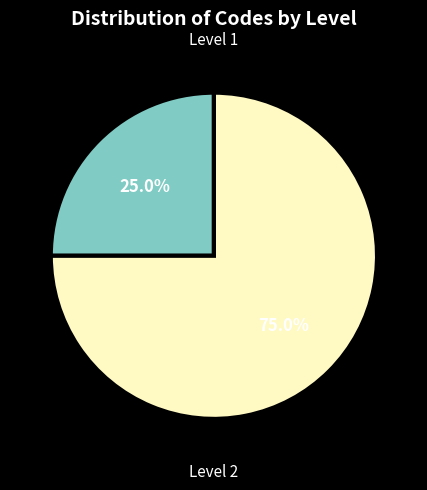

How many segments does this pie chart have?

2